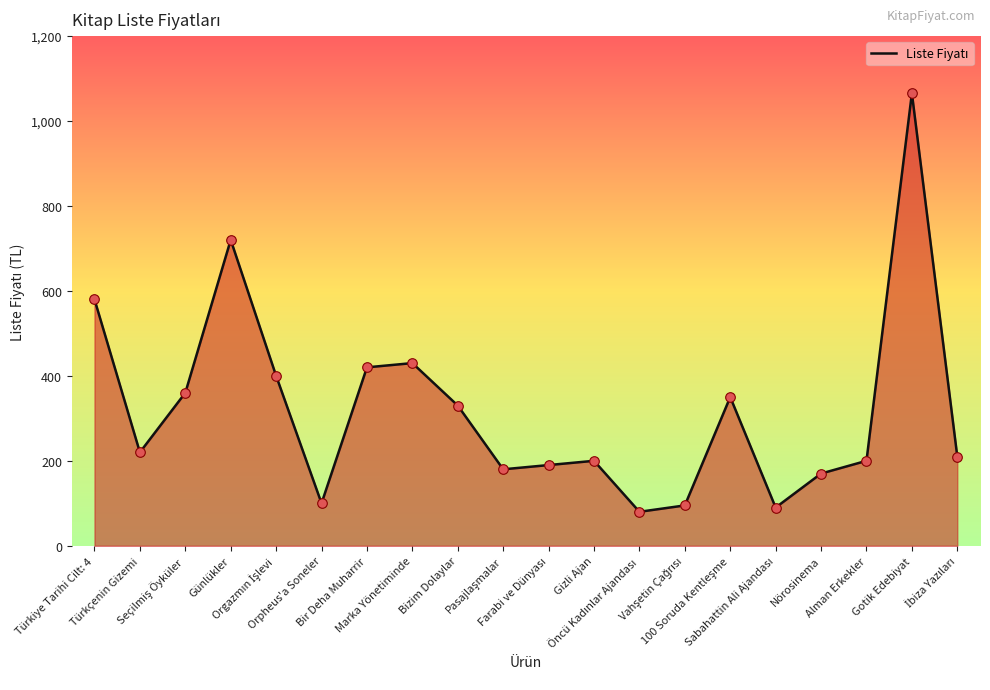

What is the difference between the maximum and minimum values?

985